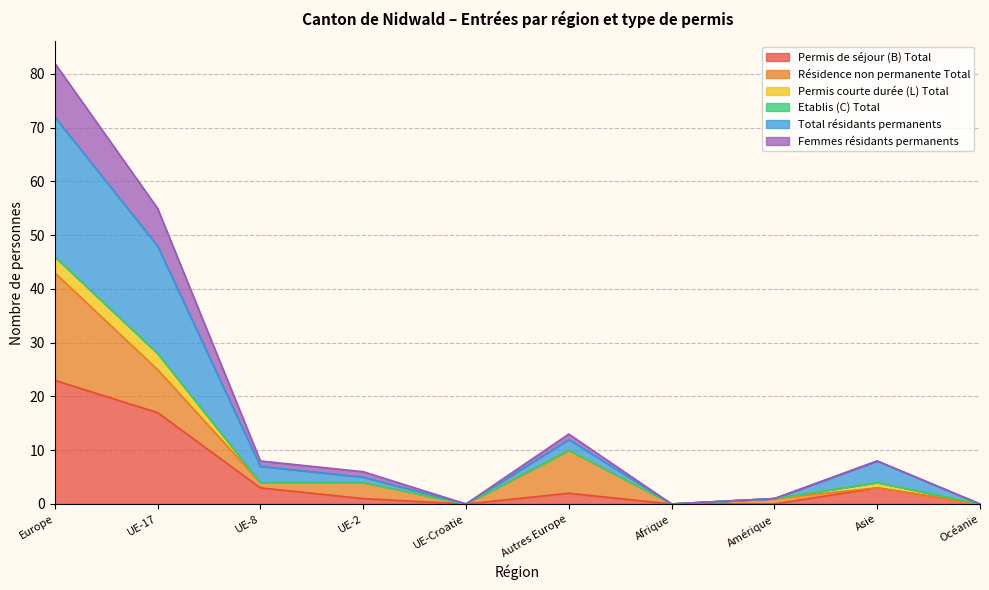

At which label is Permis de séjour (B) Total closest to 11?

UE-17